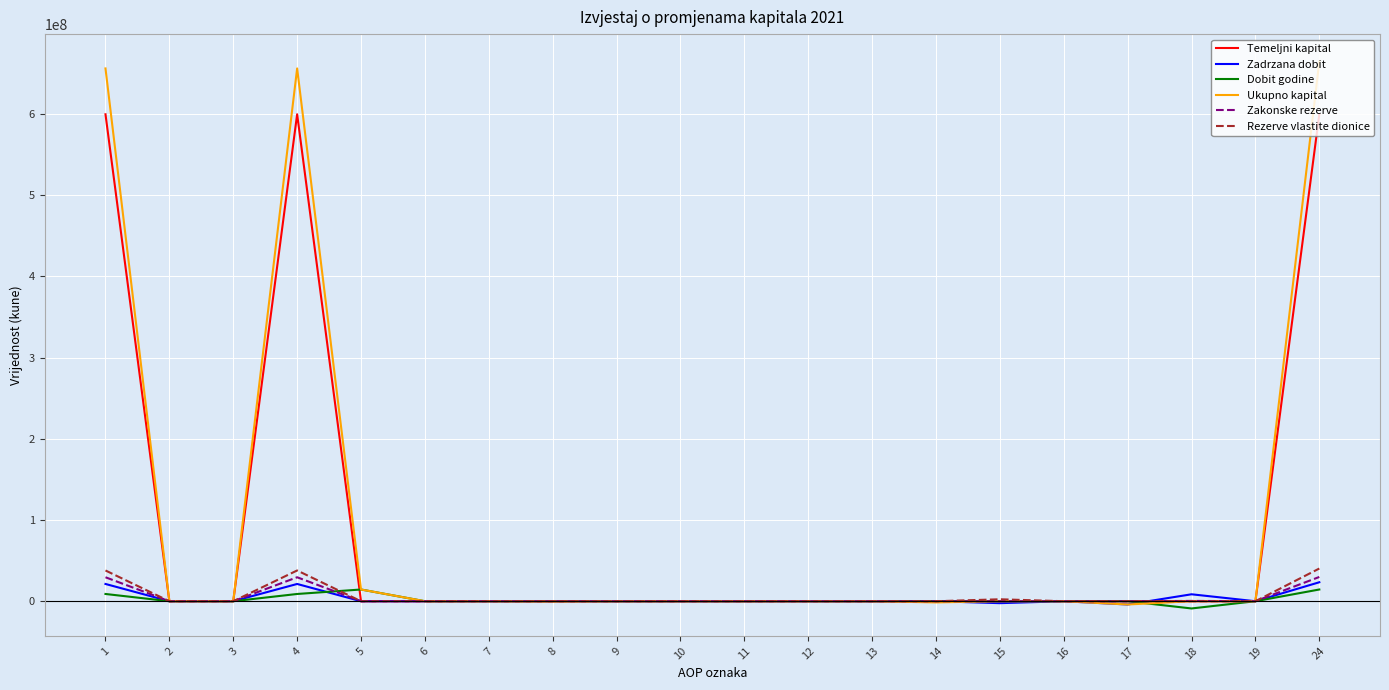

Which series has the widest spread of values?

Ukupno kapital